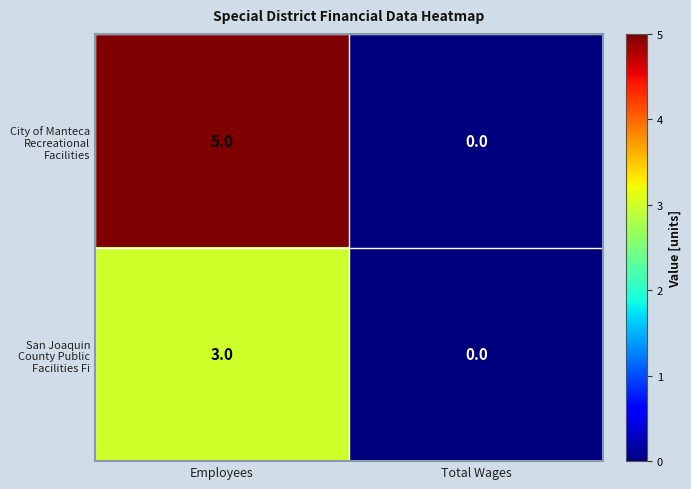

Is it true that City of Manteca Recreational Facilities equals -3 at Total Wages?

False